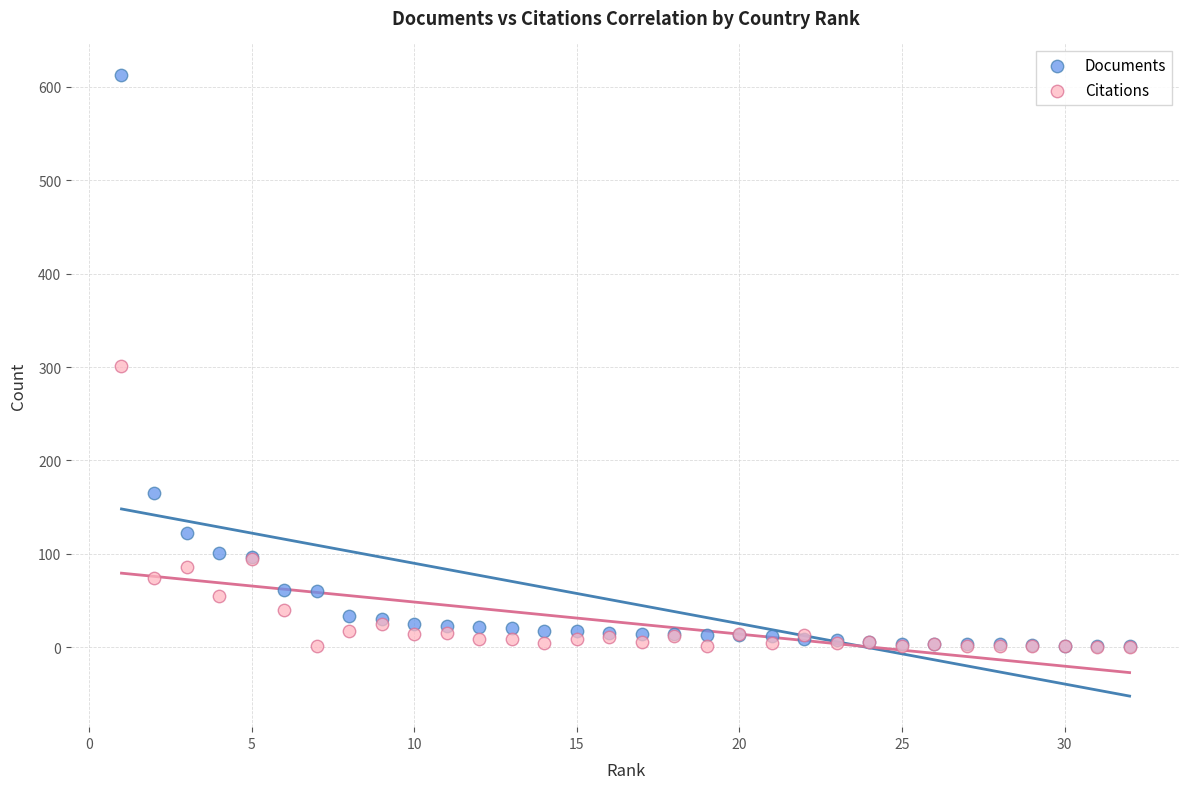

In the Citations series, what Y value is closest to 150?

95